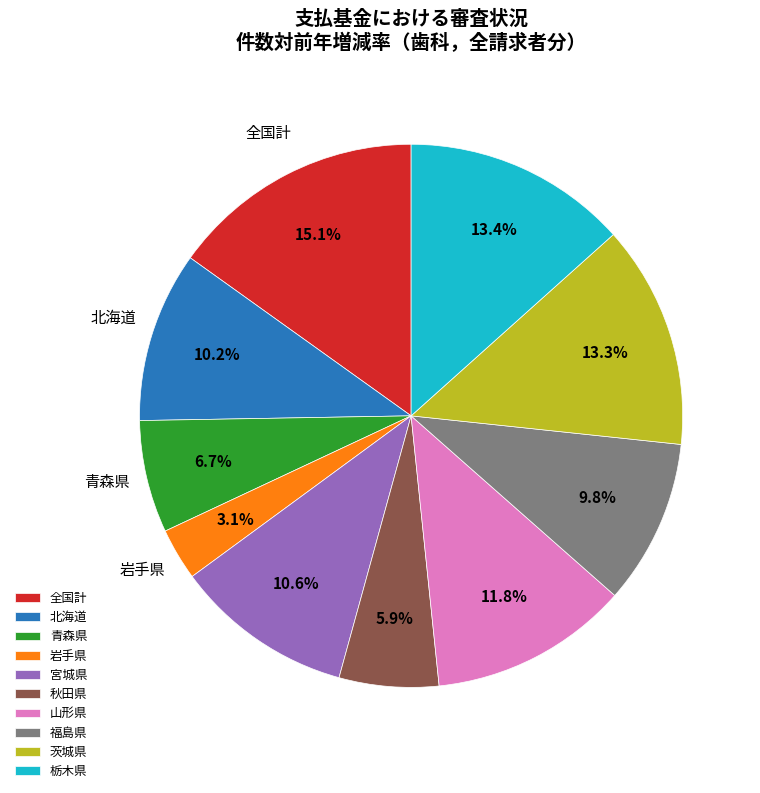

Combined, what portion of the pie is 北海道 and 岩手県?

13.3%